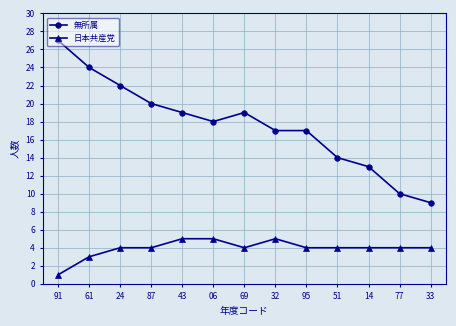

What is the sum of the 無所属 values at 61 and 51?

38